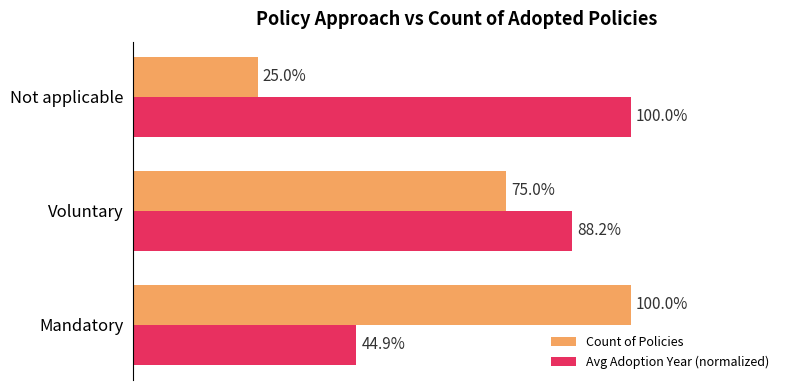

At which category is the sum across all series the highest?

Voluntary